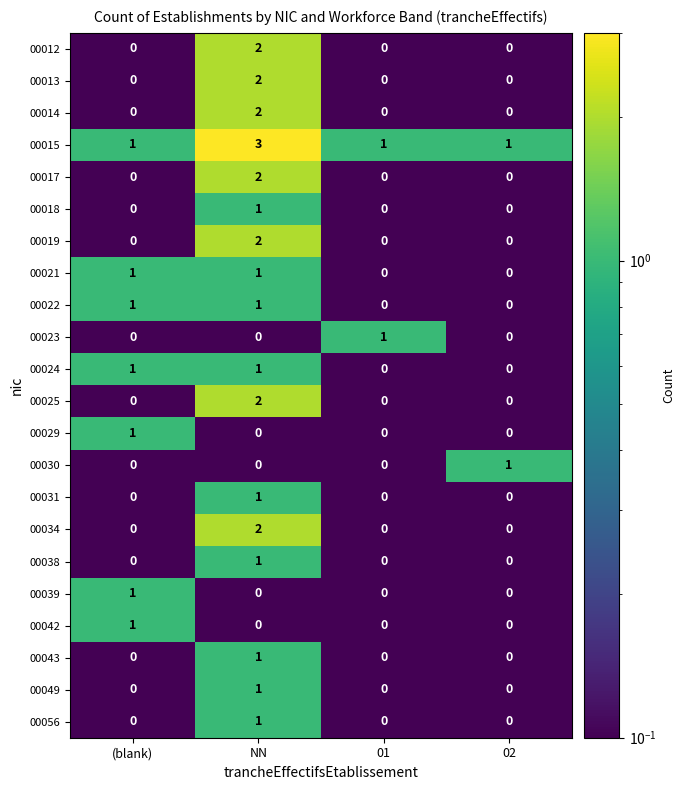

Which series has the largest total across all categories?

00015